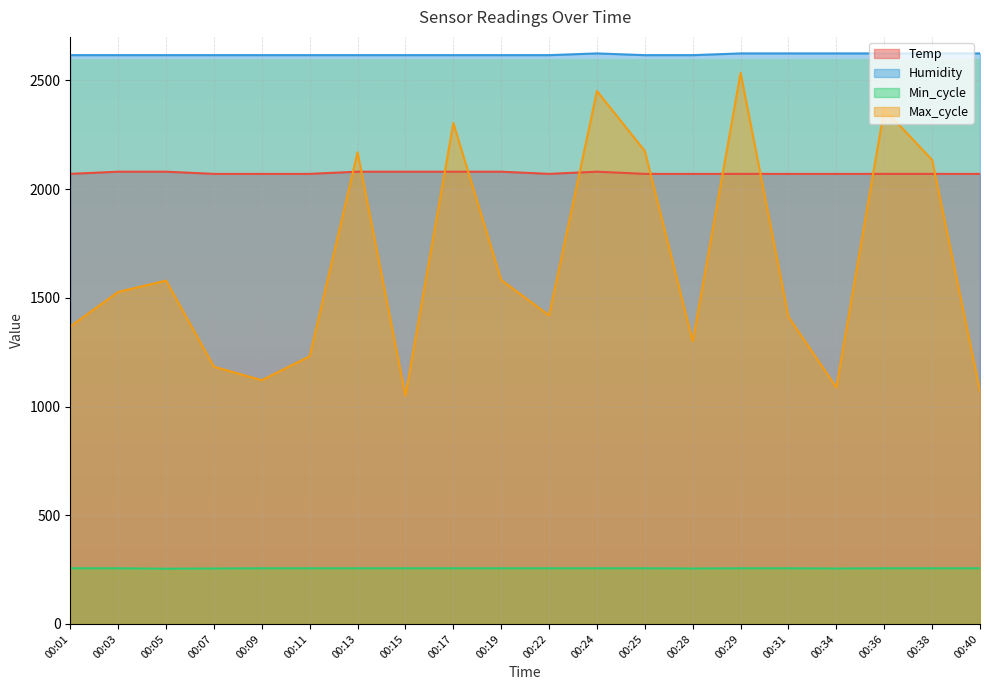

True or false: Max_cycle and Min_cycle intersect in this chart.

False